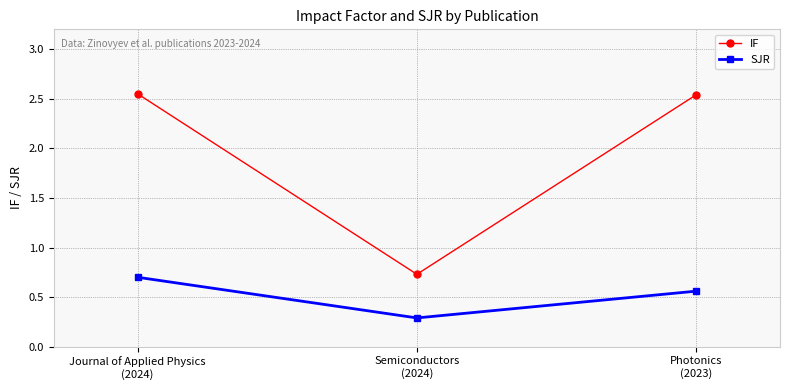

What are all the series names shown in the legend?

IF, SJR